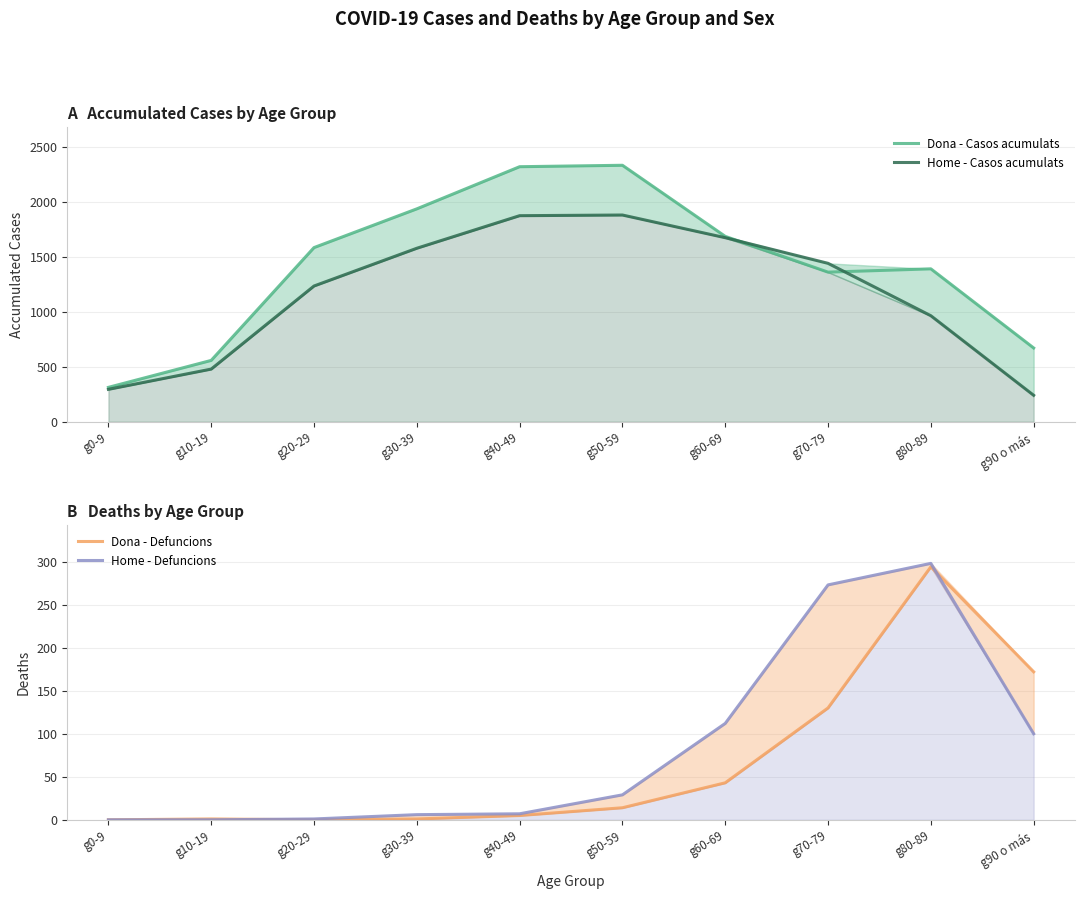

What is the label of the 7th point from the left?

g60-69